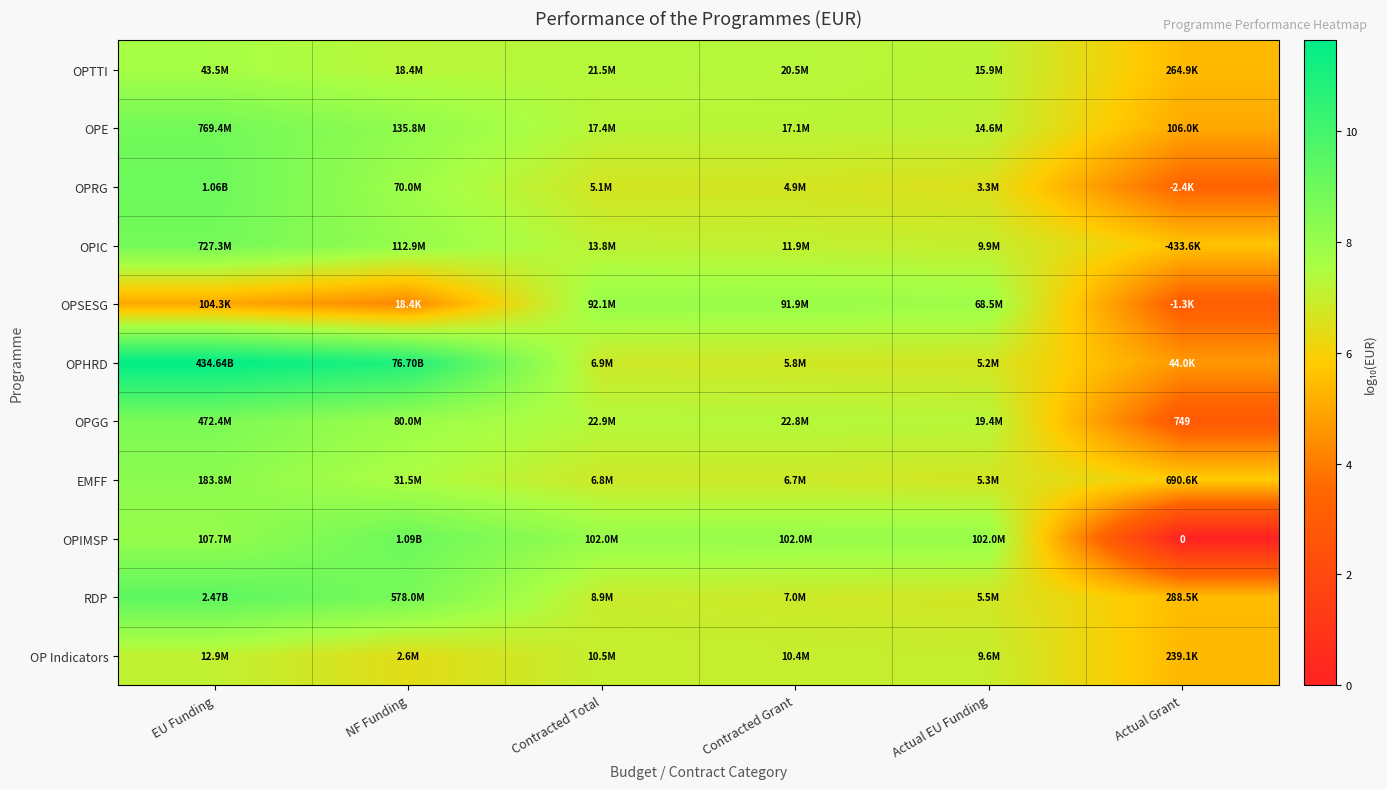

Which category has the lowest value in the EMFF series?

Actual Grant